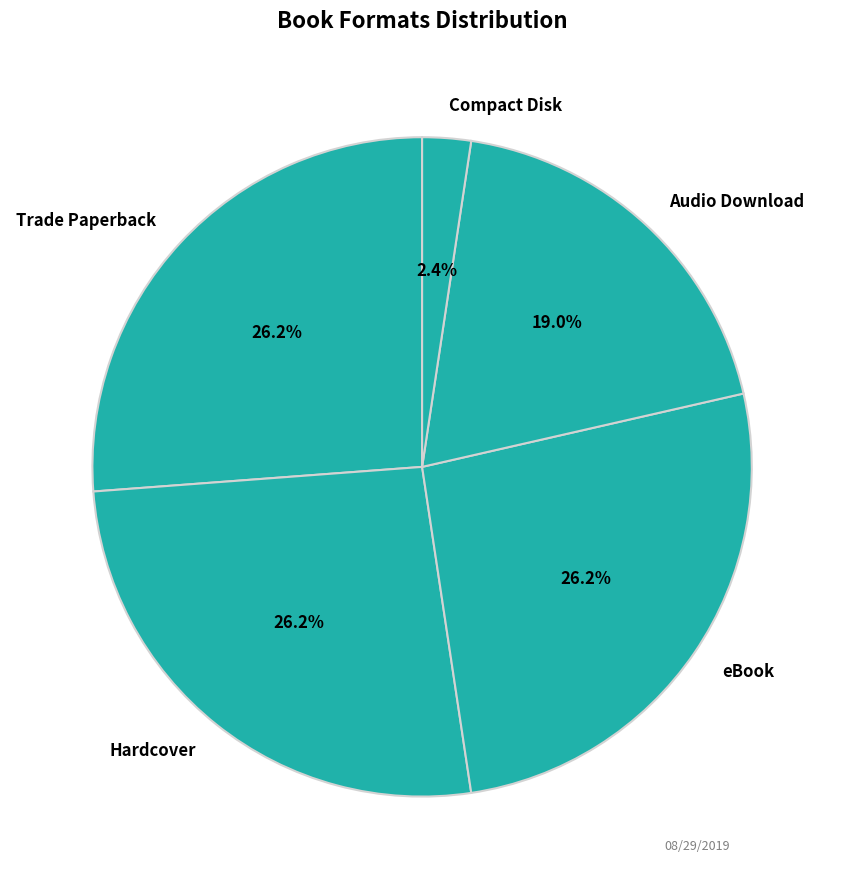

Approximately how many times larger is the value at Hardcover compared to Trade Paperback?

1.0